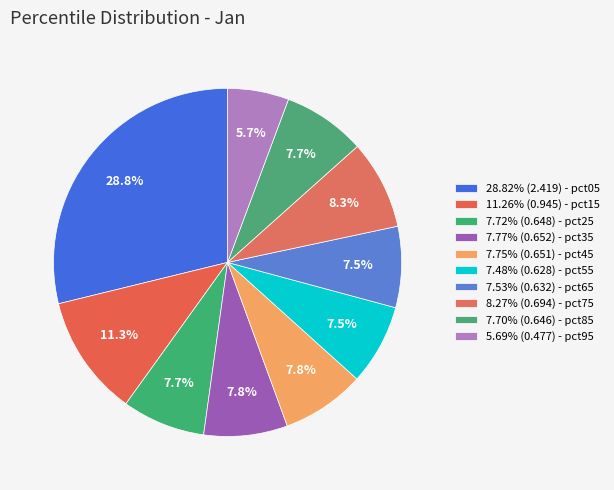

Rank the categories by value from highest to lowest.

pct05, pct15, pct75, pct35, pct45, pct25, pct85, pct65, pct55, pct95